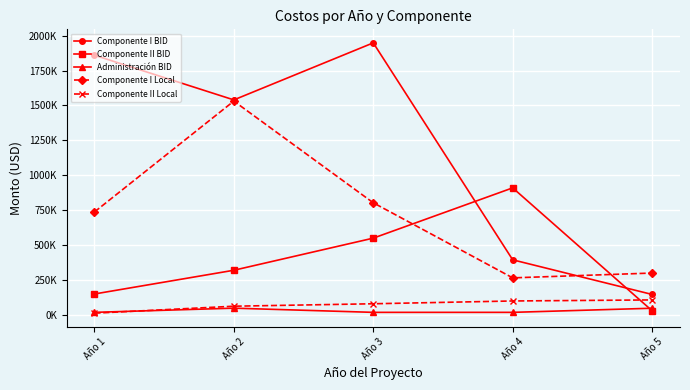

Is this an area chart (filled region under the line)?

No